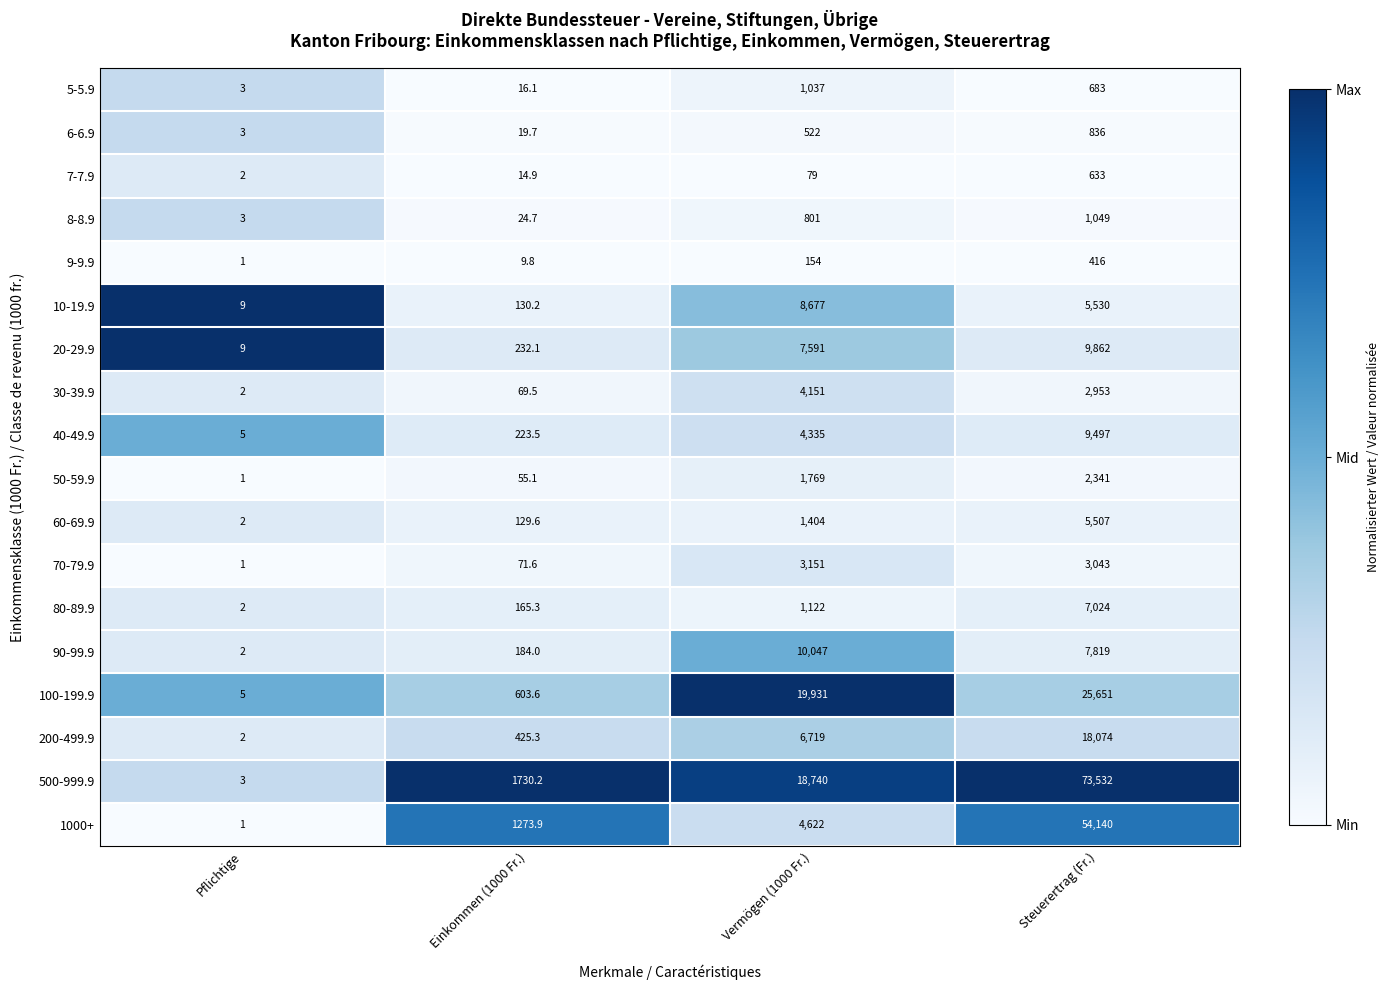

What is the approximate value of 500-999.9 at Steuerertrag (Fr.)?

73532.0